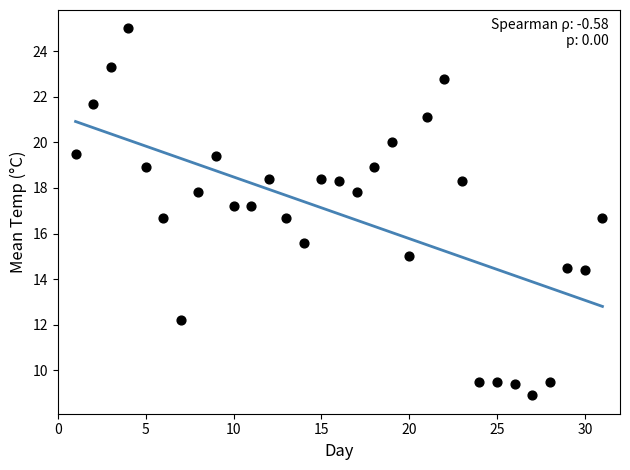

What is the range of X values (max minus min)?

30.0